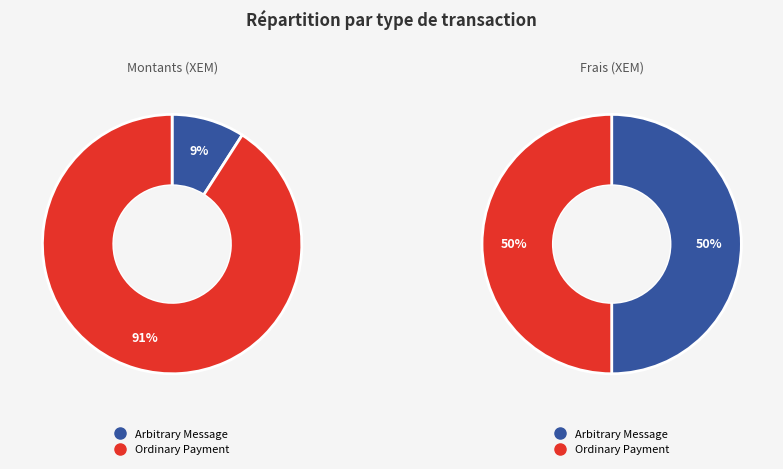

Combined, what portion of the pie is Arbitrary Message and Ordinary Payment?

100.0%